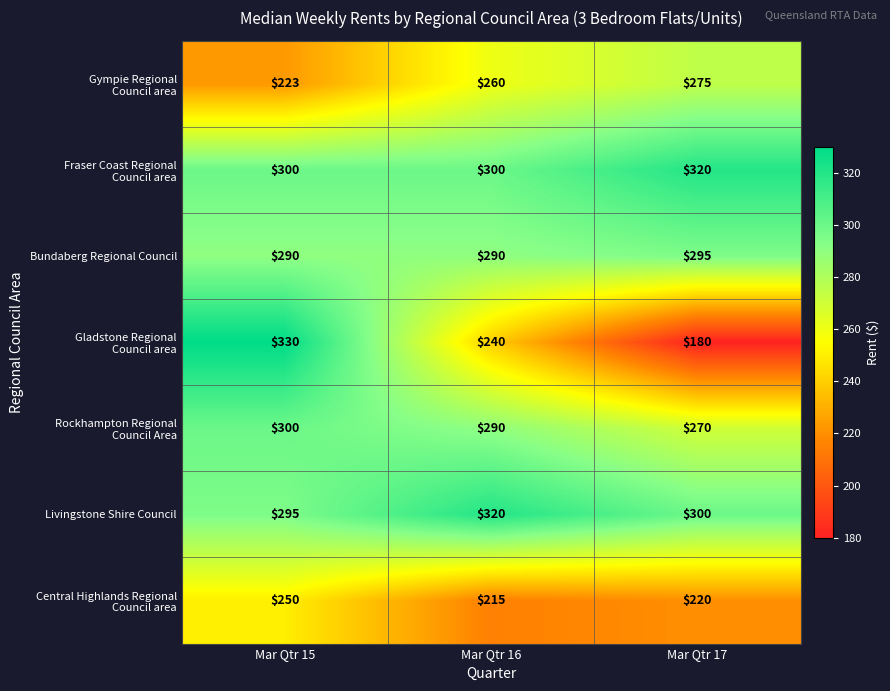

What is the maximum value shown in the chart?

330